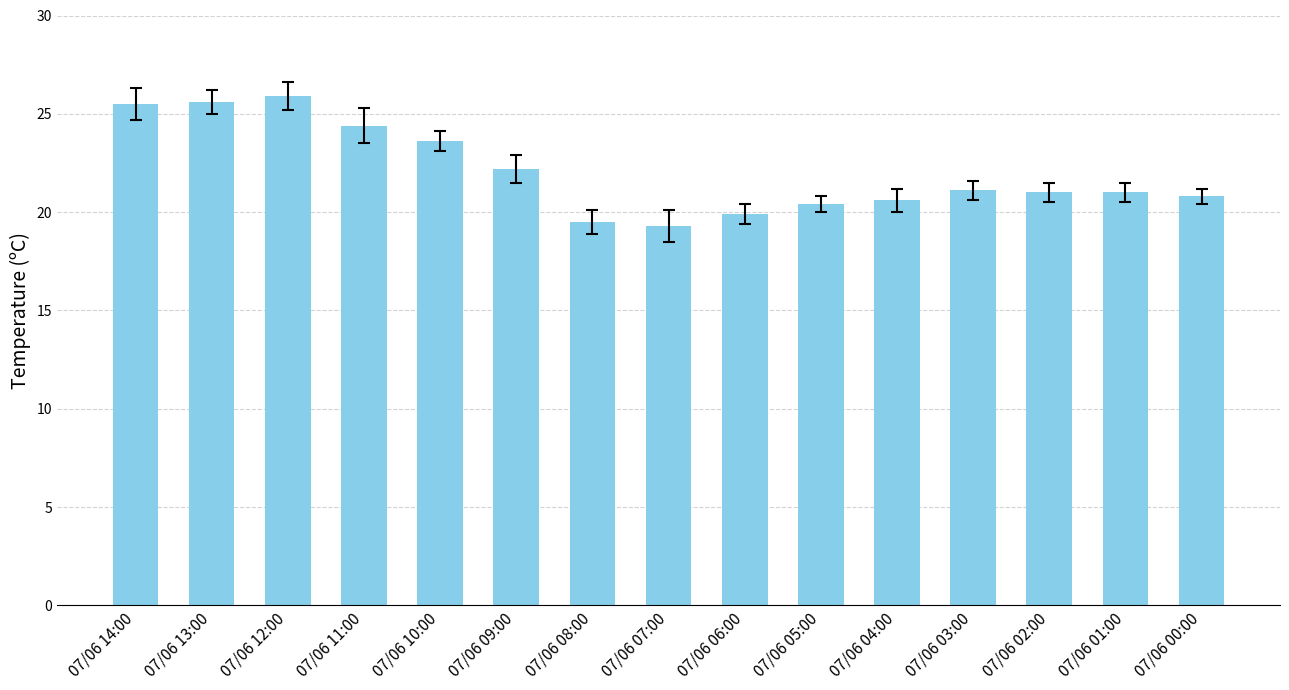

True or false: the data shows 31.8 at 07/06 10:00.

False